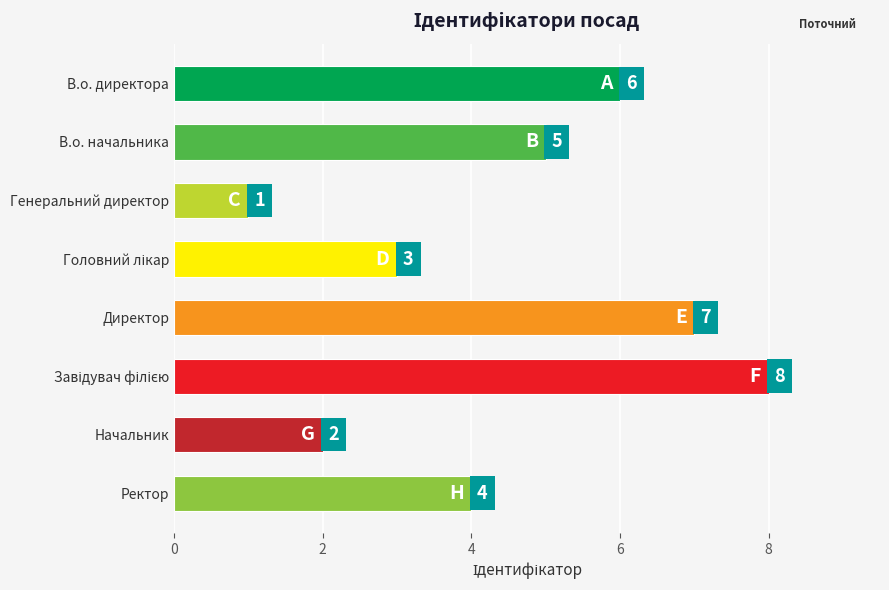

What is the difference between the maximum and minimum values?

7